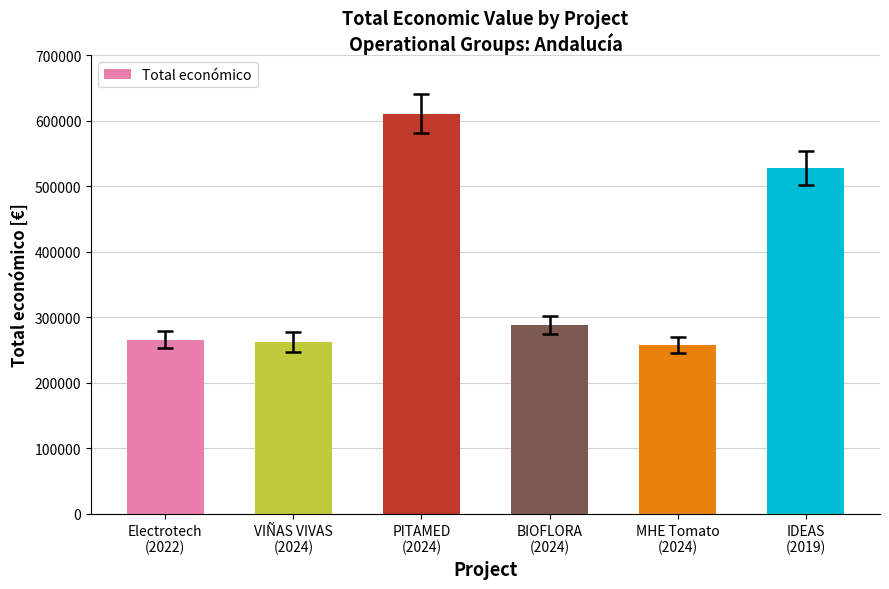

What is the approximate value at PITAMED
(2024), to the nearest 10?

610890